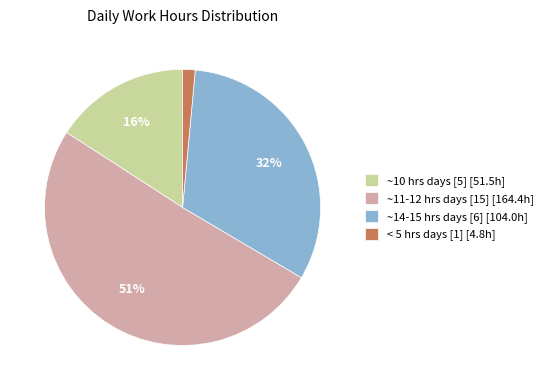

How many slices are in this pie chart?

4